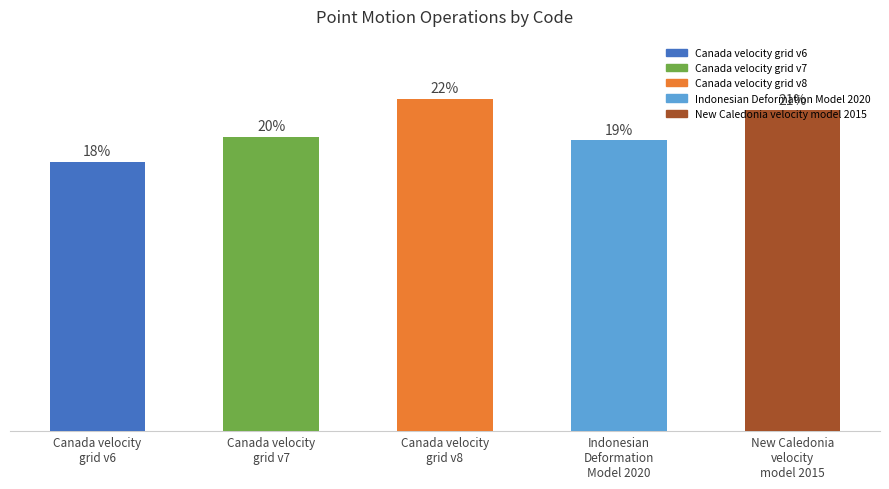

Does the chart contain any negative values?

No